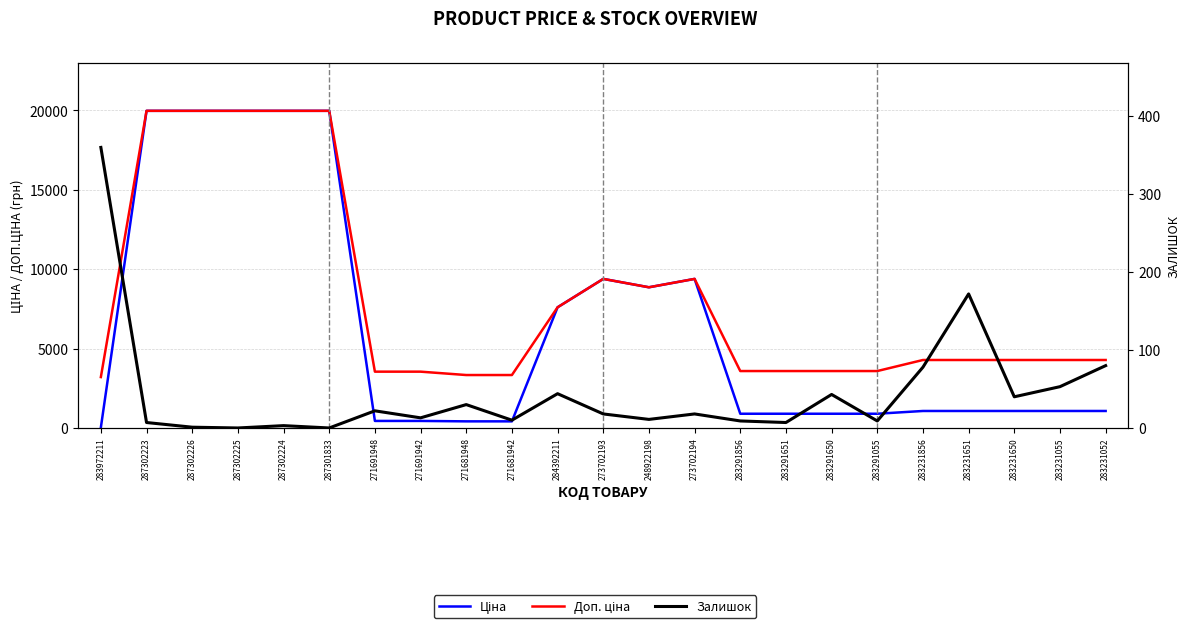

At which category does Ціна reach its first local valley?

248922198